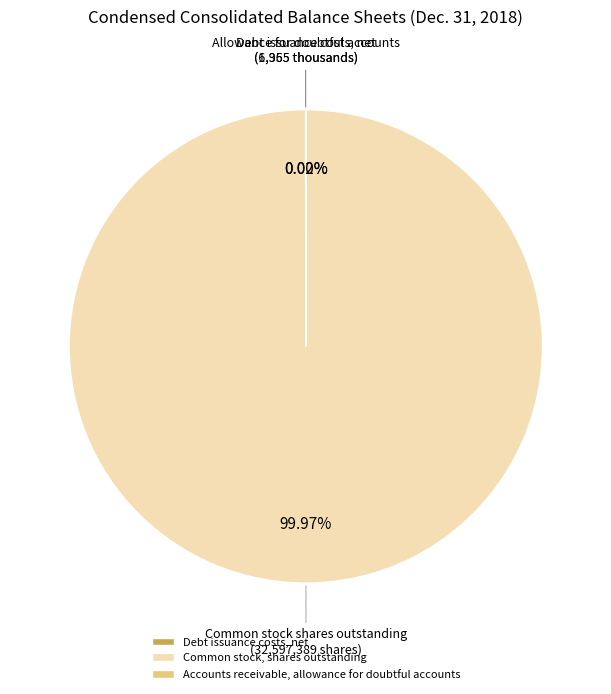

What is the largest slice in the pie chart?

Common stock, shares outstanding